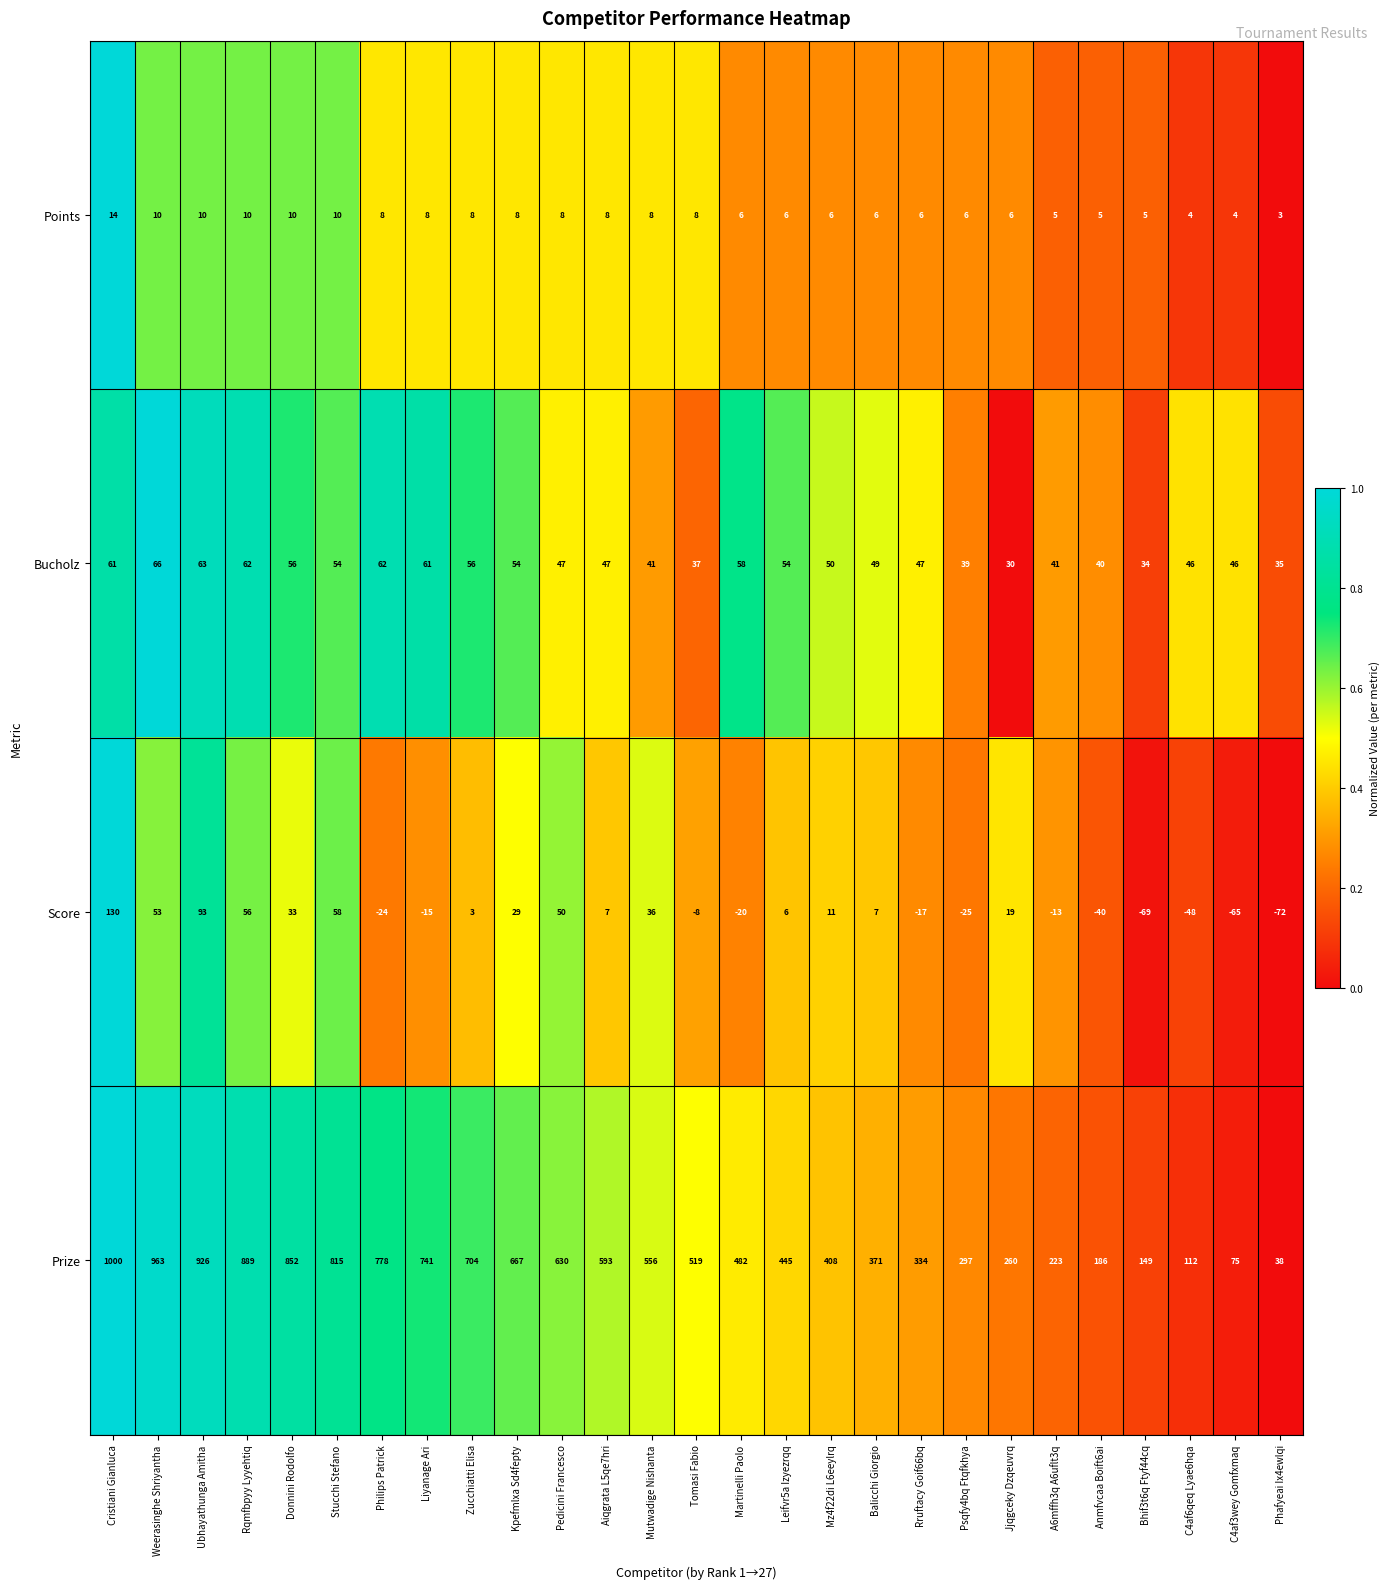

What value does the Prize series have at Zucchiatti Elisa, to the nearest 50?

700